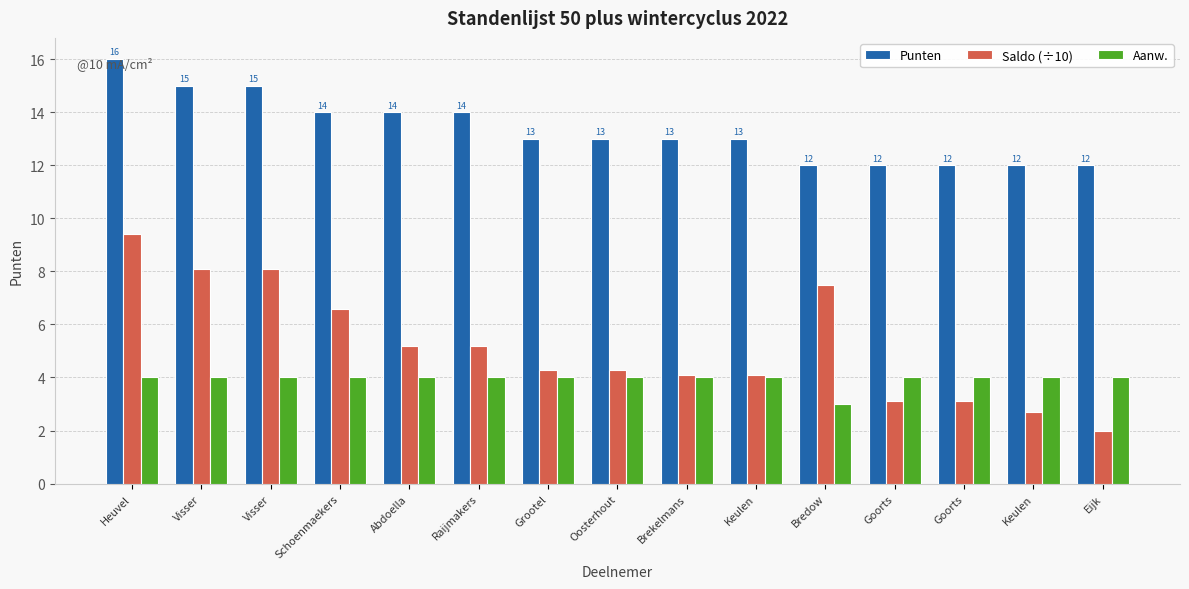

Are the bars horizontal?

No